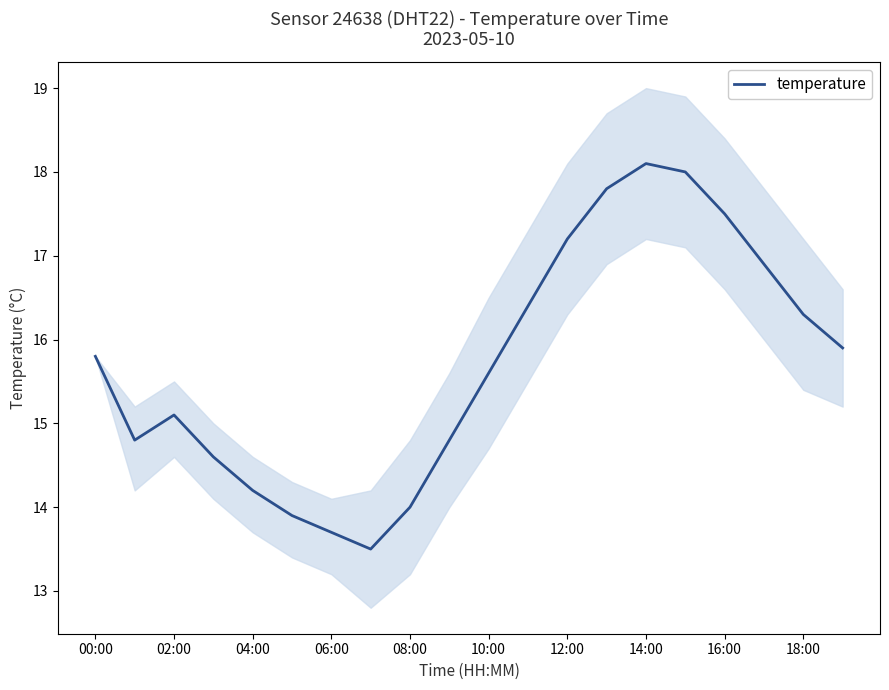

Is it true that temperature equals 17.2 at 12:00?

True